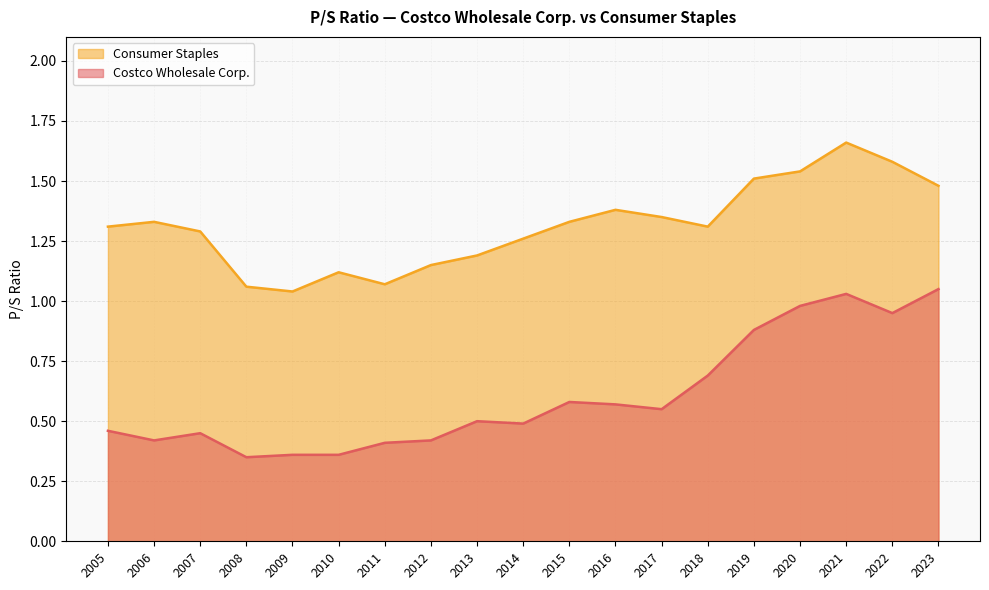

What is the sum of all Consumer Staples values?

25.0